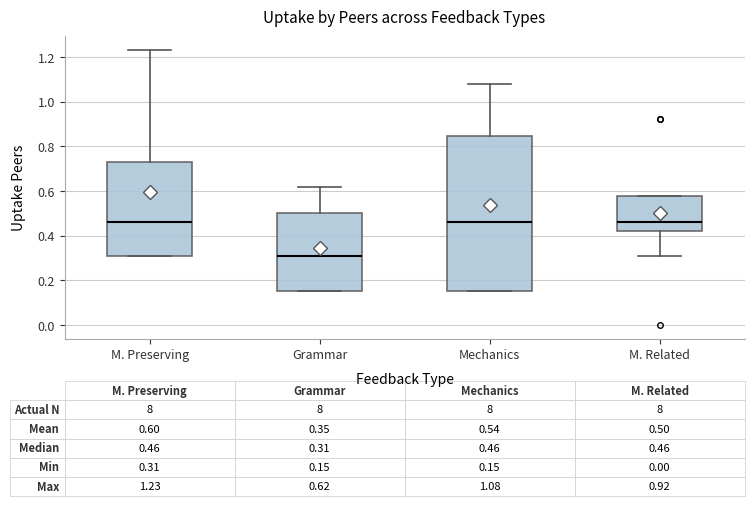

Comparing the boxes themselves (not the whiskers), which one is the tallest?

Mechanics